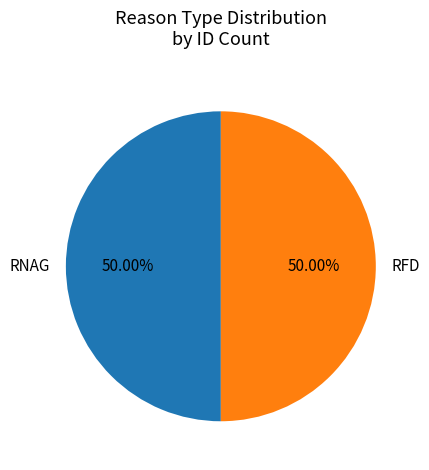

Is it true that RFD is 50% of the pie?

True